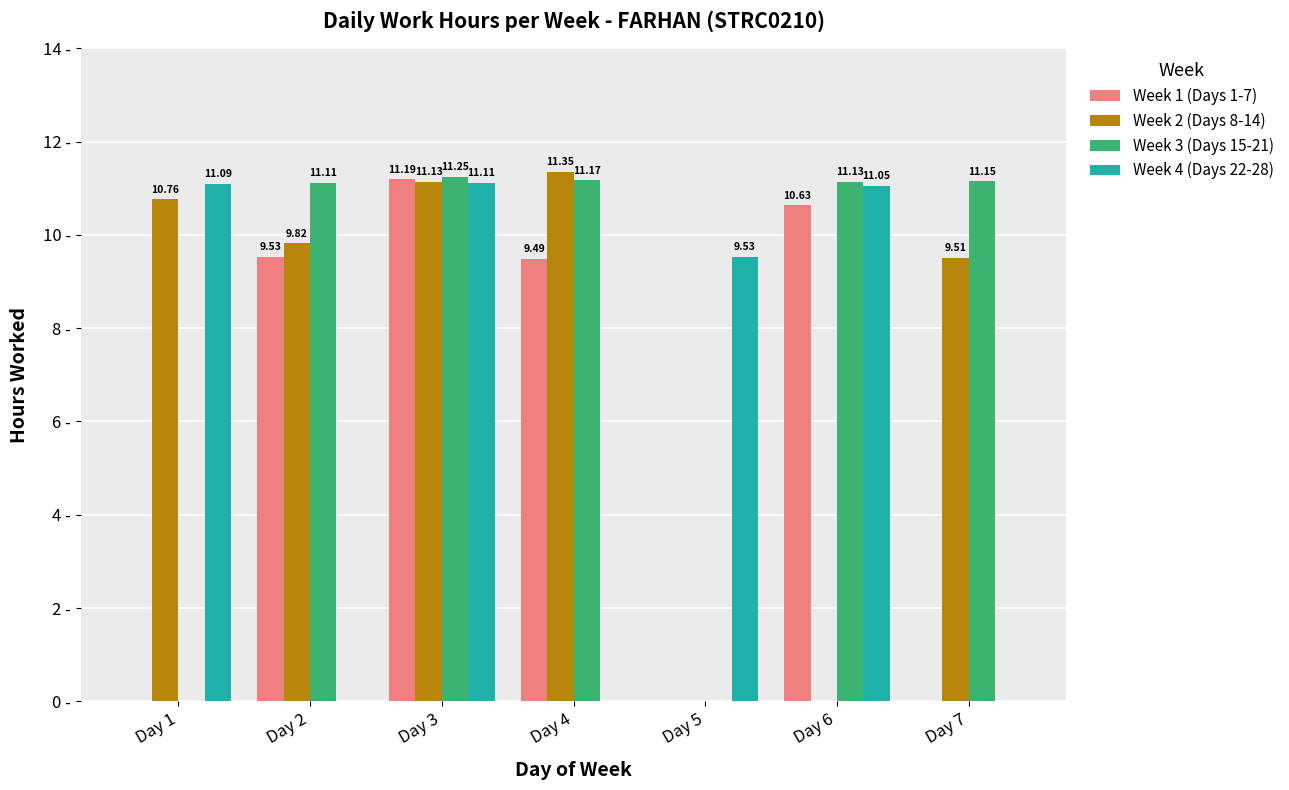

What are all the series names shown in the legend?

Week 1 (Days 1-7), Week 2 (Days 8-14), Week 3 (Days 15-21), Week 4 (Days 22-28)